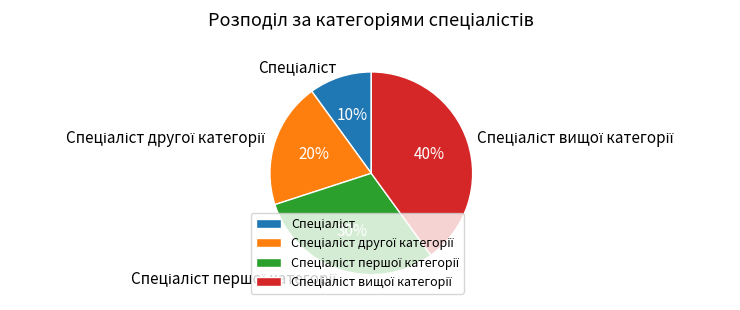

To the nearest percent, what is the average slice percentage?

25%